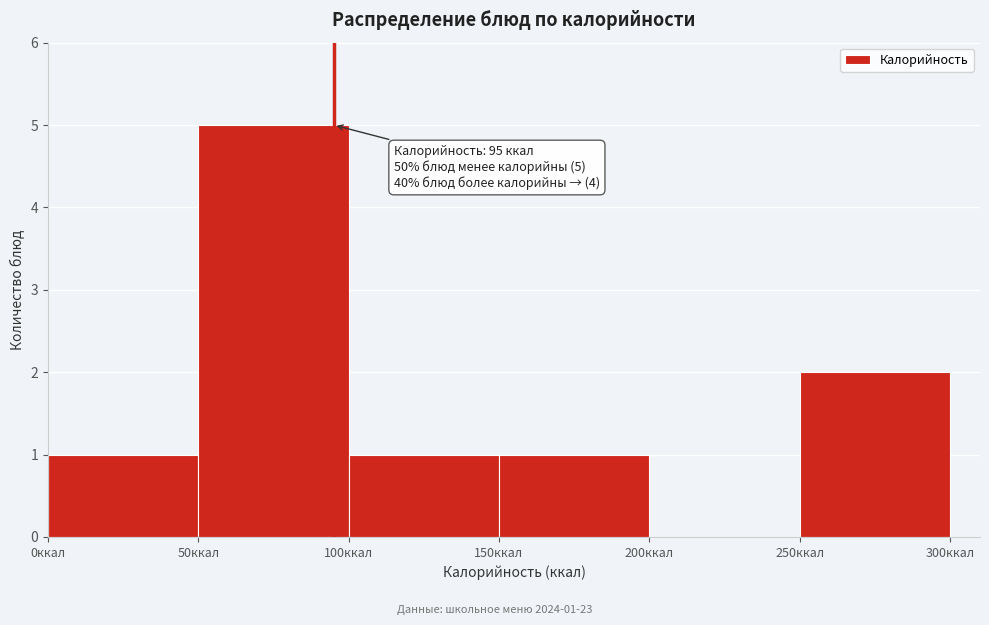

Which range on the x-axis has the tallest bar?

50 to 100